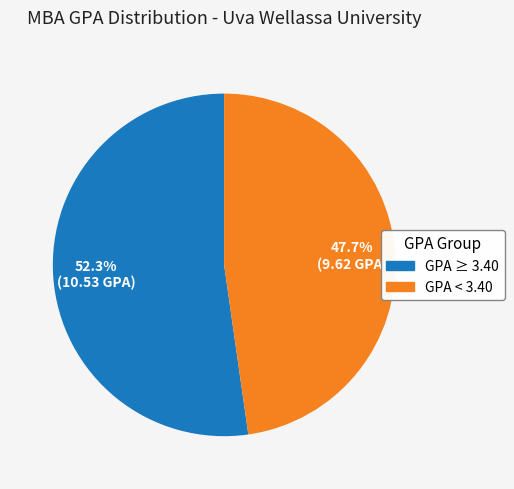

Is there a majority slice in this chart?

Yes